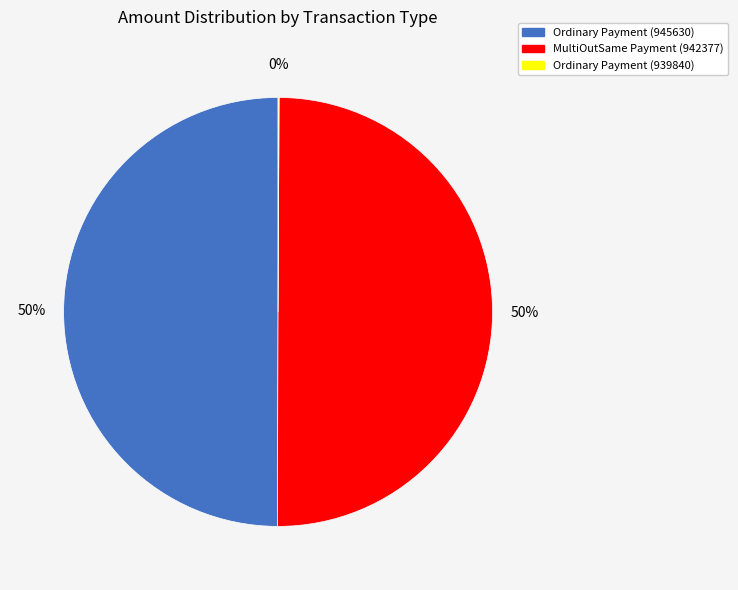

Is it true that Ordinary Payment (945630) is 50% of the pie?

True